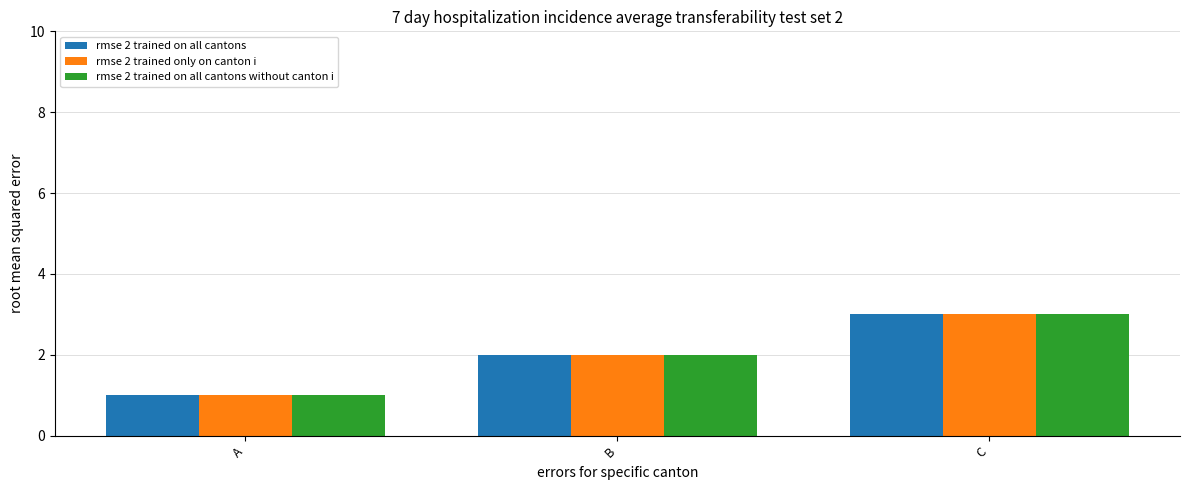

Reading right to left, transcribe all the data shown in this chart.

rmse 2 trained on all cantons: C=3	B=2	A=1
rmse 2 trained only on canton i: C=3	B=2	A=1
rmse 2 trained on all cantons without canton i: C=3	B=2	A=1